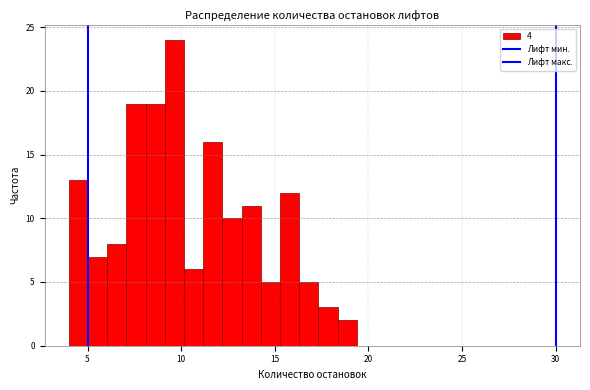

Around what value on the x-axis is the tallest bar? Give the approximate position of its centre, as read against the axis.

9.5